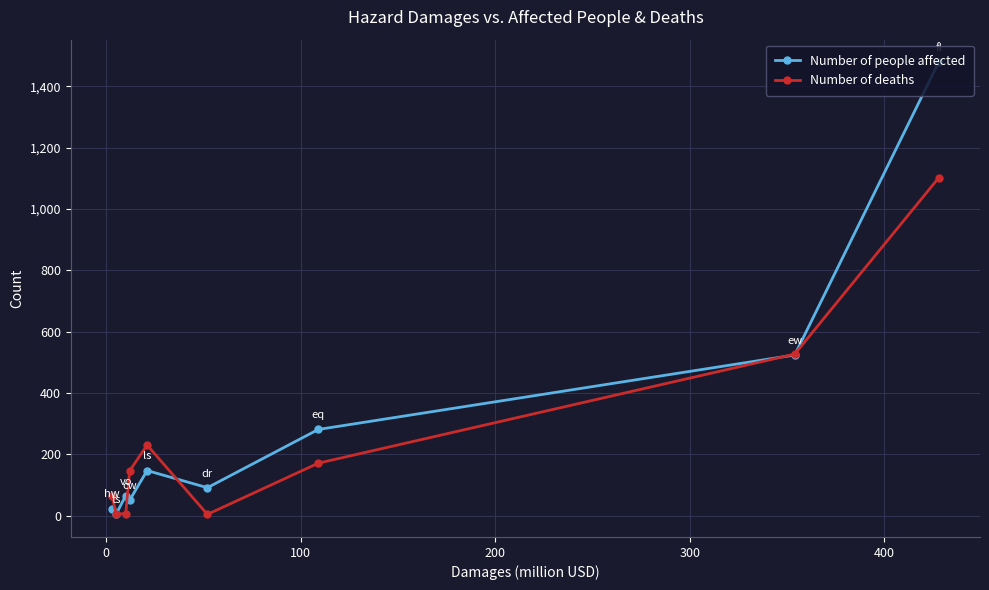

What is the maximum value shown in the chart?

1479